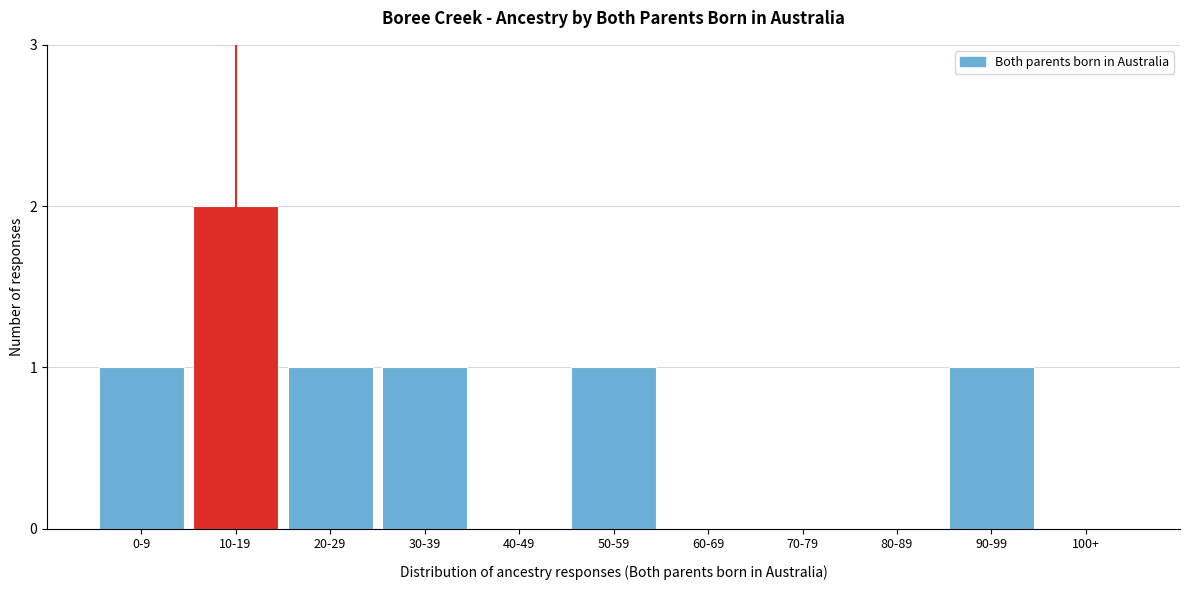

Reading right to left, list all the values displayed in this chart.

100+=0	90-99=1	80-89=0	70-79=0	60-69=0	50-59=1	40-49=0	30-39=1	20-29=1	10-19=2	0-9=1